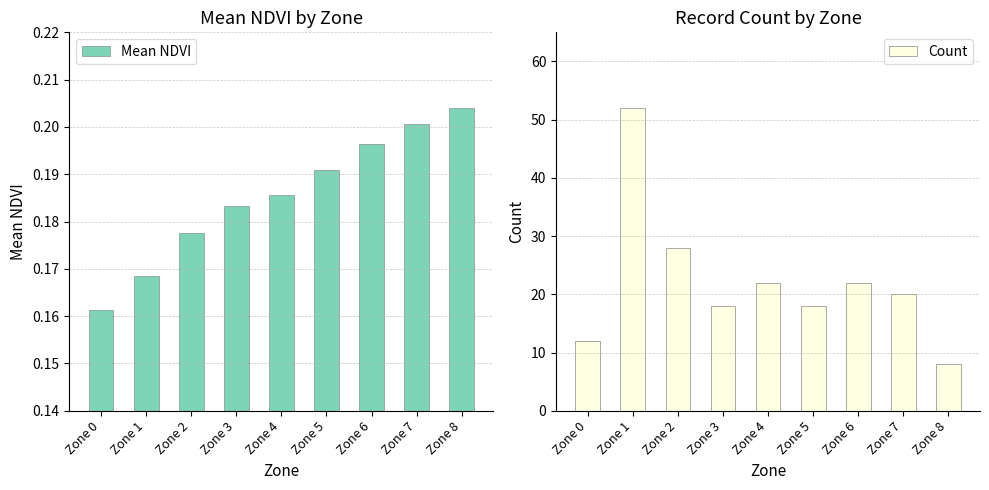

List the labels in order of Mean NDVI value, smallest first.

Zone 0, Zone 1, Zone 2, Zone 3, Zone 4, Zone 5, Zone 6, Zone 7, Zone 8